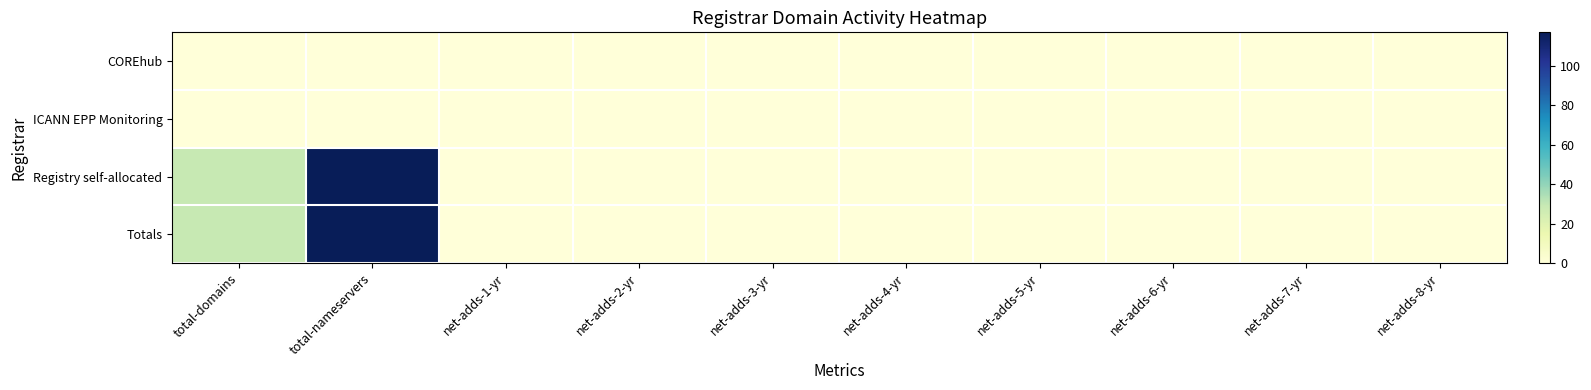

Count the number of categories in the chart.

10